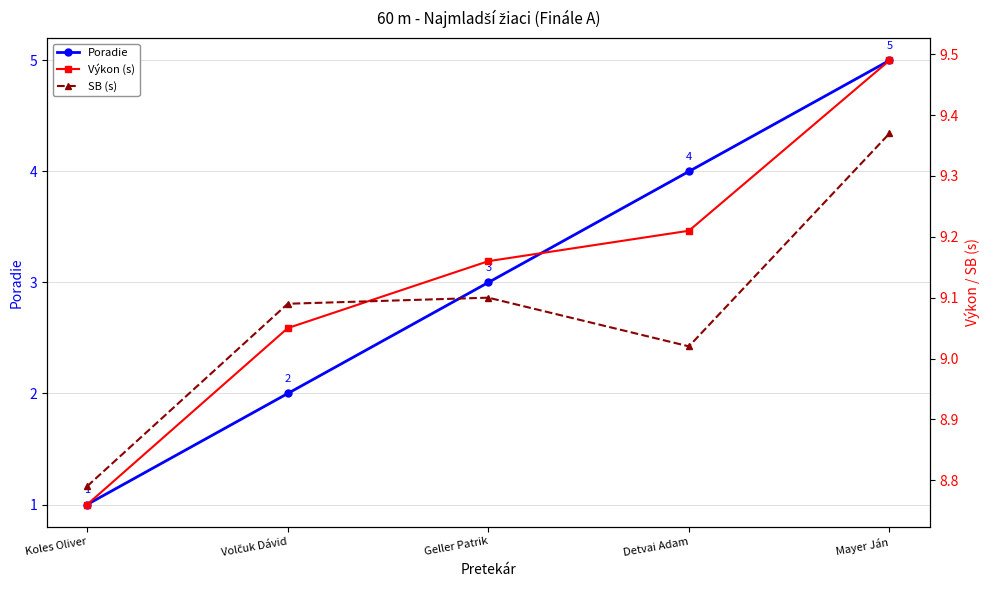

Is the value of Poradie at Volčuk Dávid greater than the value of Výkon (s) at Geller Patrik?

No